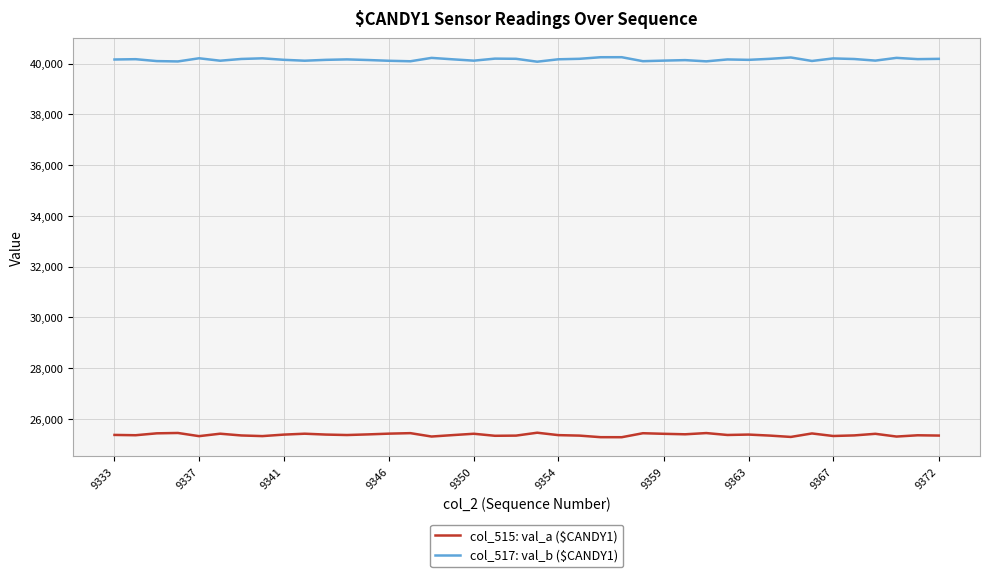

What is the minimum value shown in the chart?

25280